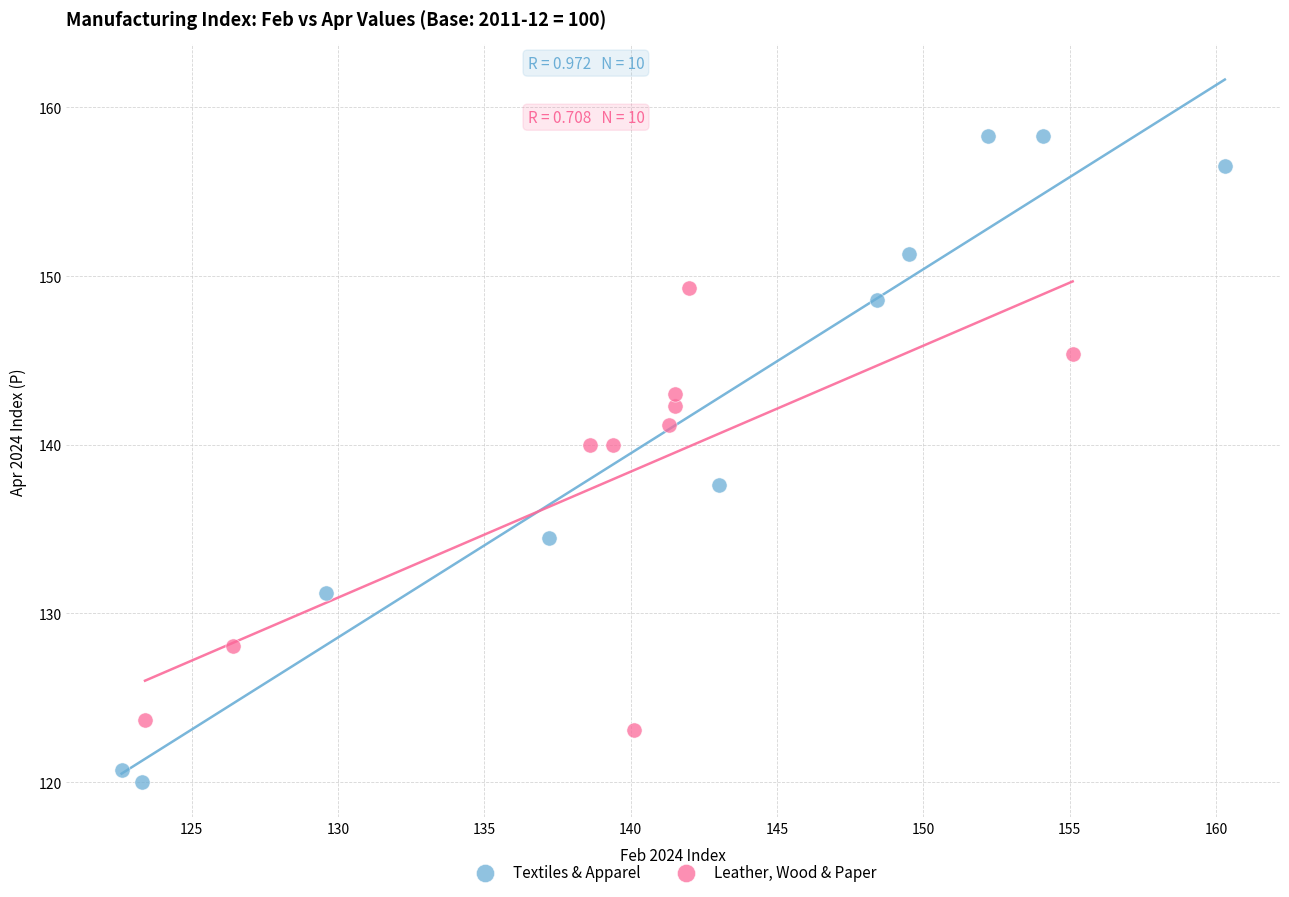

What are all the series names shown in the legend?

Textiles & Apparel, Leather, Wood & Paper